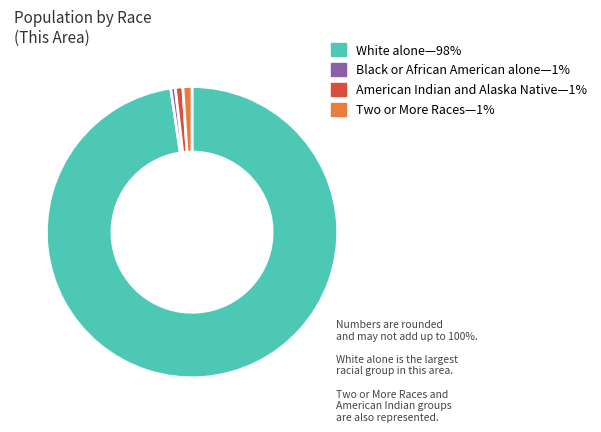

Does any single category account for the majority?

Yes